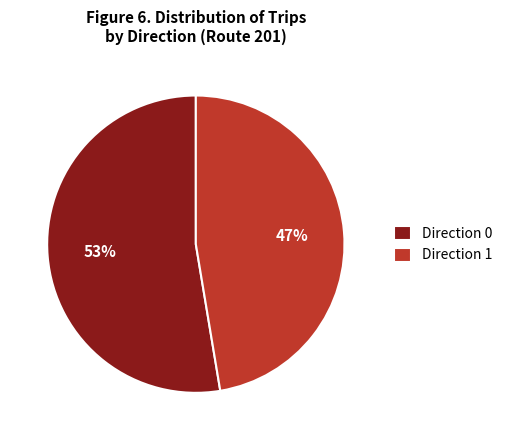

Between Direction 1 and Direction 0, which is larger?

Direction 0